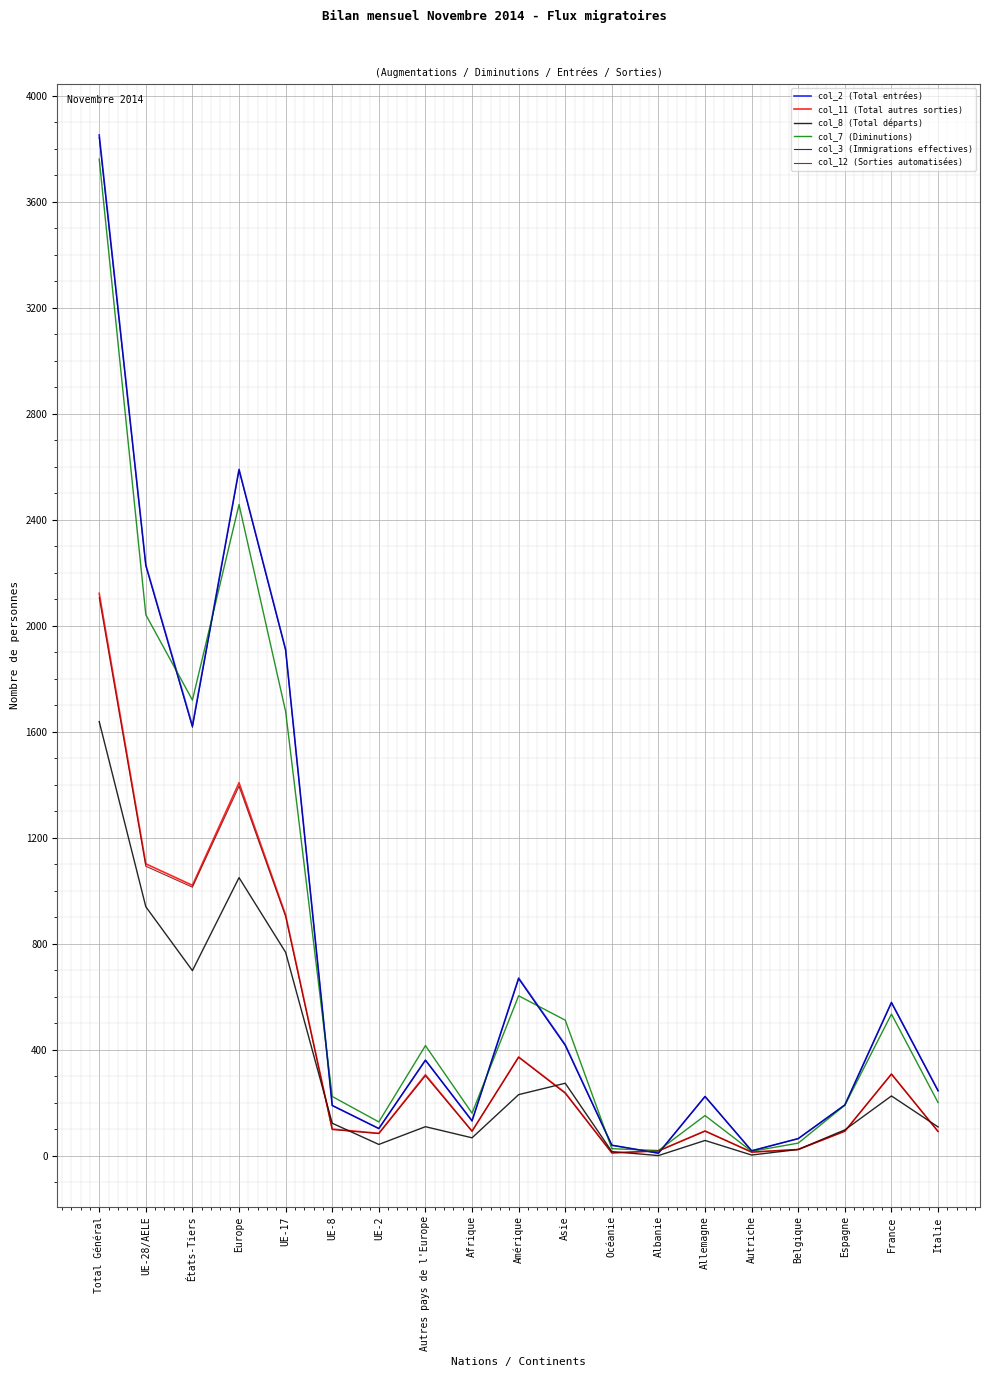

The value of col_3 (Immigrations effectives) at Total Général is 1507. True or false?

False